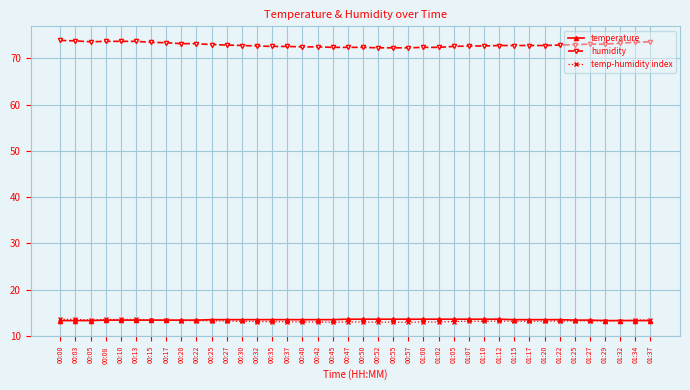

What position from the left is 00:37?

16